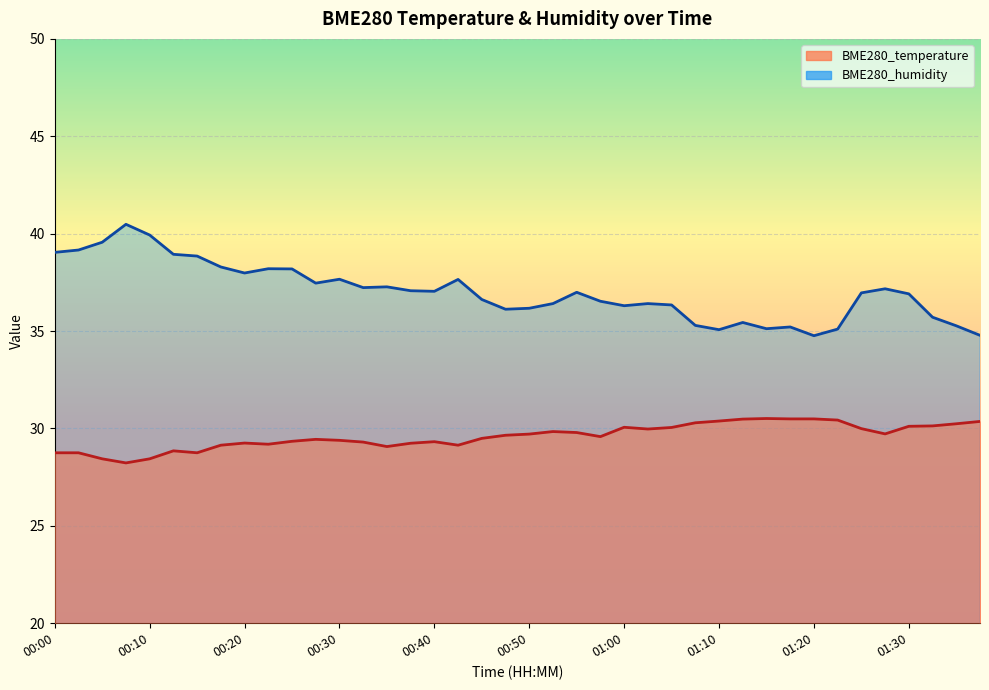

How many values in the BME280_humidity series are below 36?

10